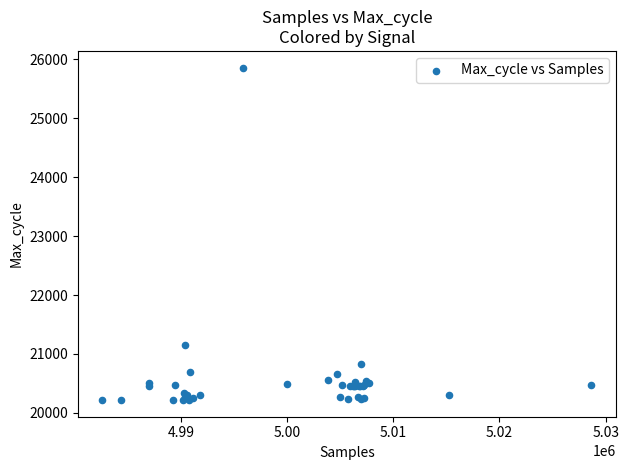

What Y value in the scatter plot is closest to 23038?

21161